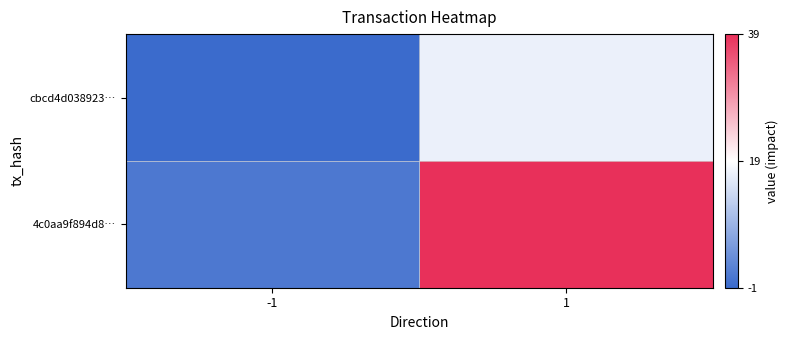

List the series in order of their overall mean, lowest first.

cbcd4d038923…, 4c0aa9f894d8…